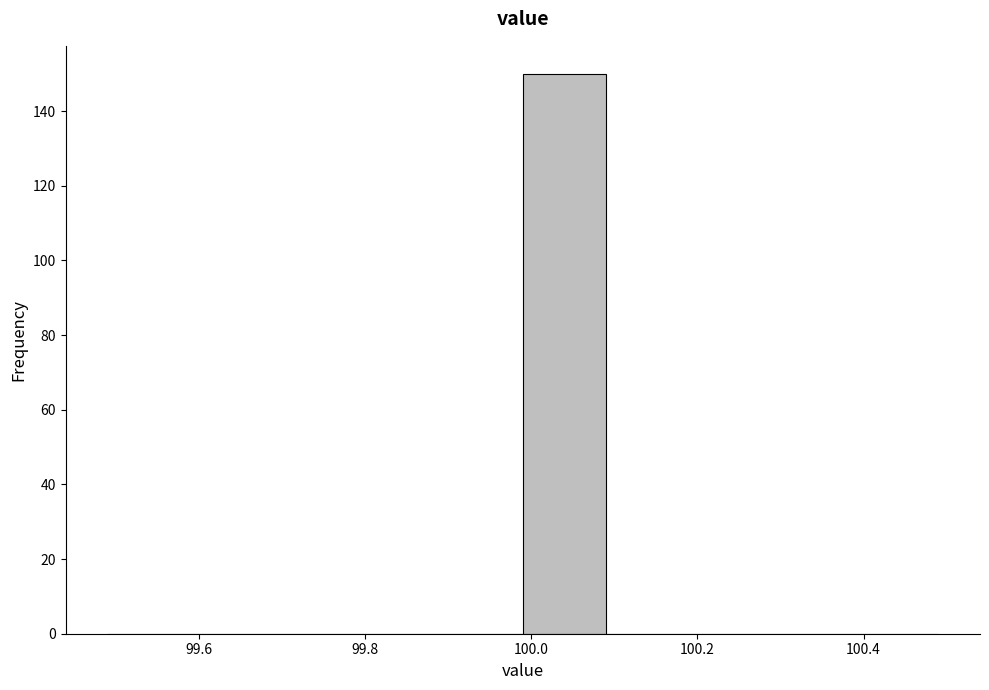

Reading left to right, transcribe this chart: for each bar, give the range it covers on the x-axis and its height. Neither the bar edges nor the heights are printed on the chart, so give them approximately, as read against the axes.

99.49 to 99.59: 0
99.59 to 99.69: 0
99.69 to 99.79: 0
99.79 to 99.89: 0
99.89 to 99.99: 0
99.99 to 100.09: 150
100.09 to 100.19: 0
100.19 to 100.29: 0
100.29 to 100.39: 0
100.39 to 100.49: 0